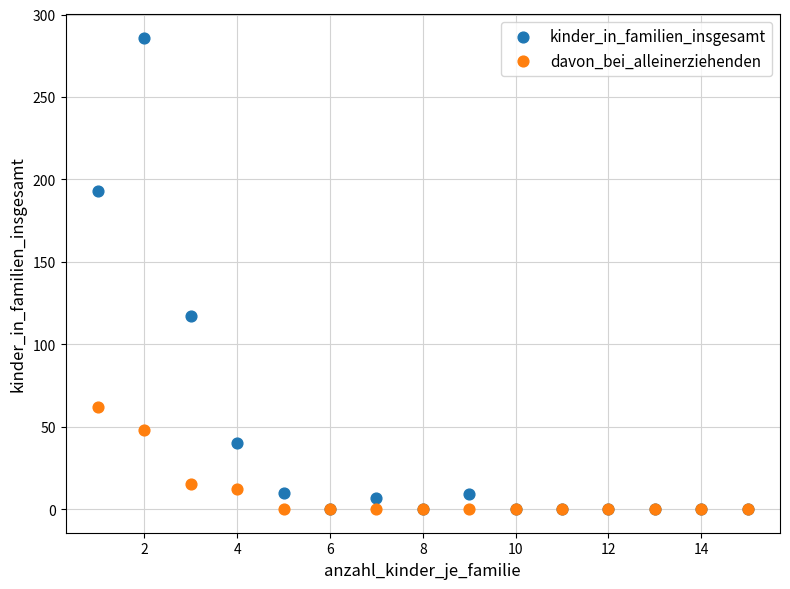

In the davon_bei_alleinerziehenden series, what Y value is closest to 31?

15